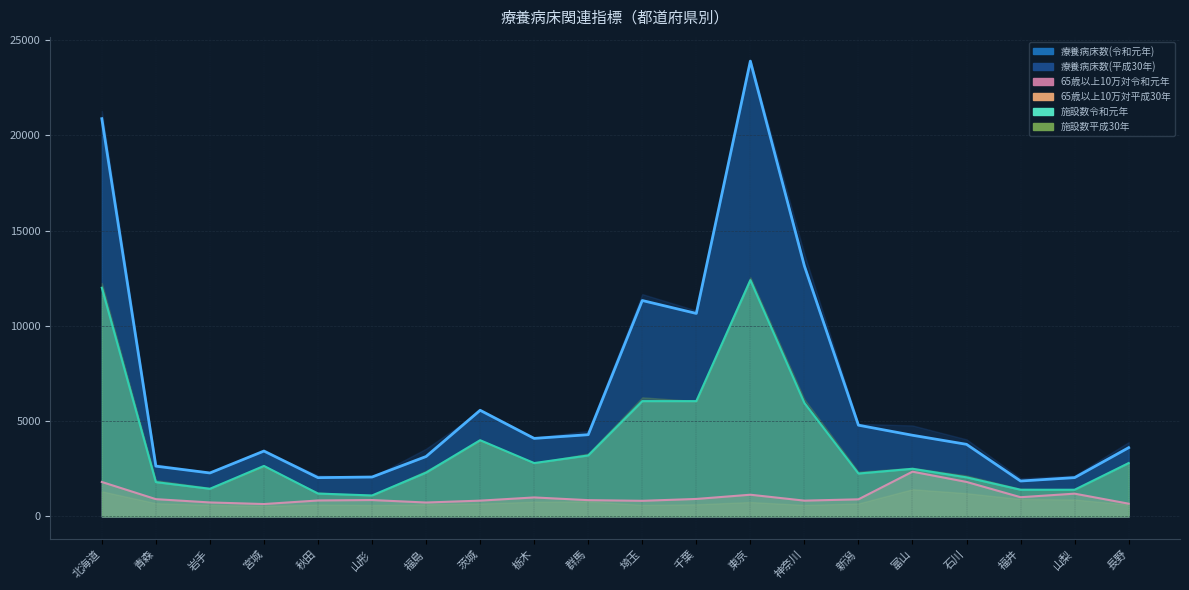

Which has a higher value, 山梨 or 埼玉?

埼玉